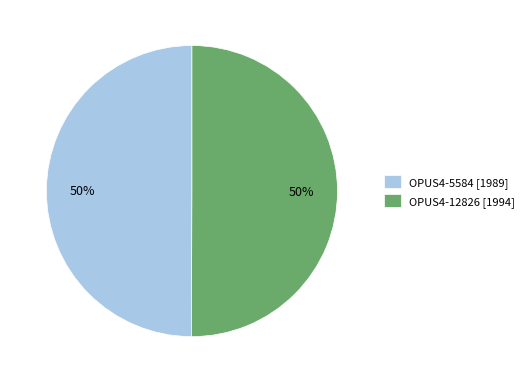

Is it true that OPUS4-12826 [1994] is 50% of the pie?

True